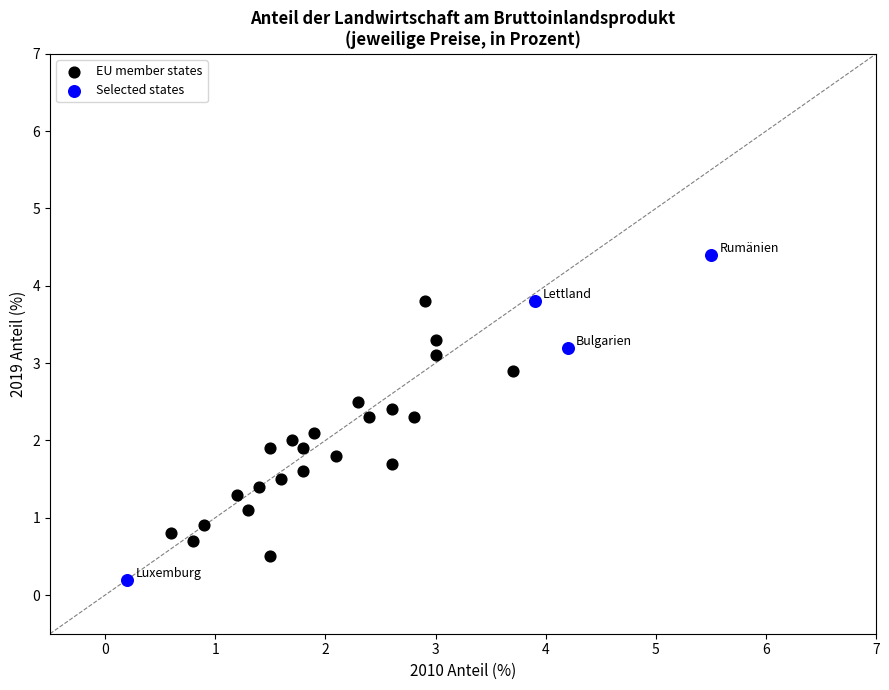

Which series contains the highest Y value?

Selected states